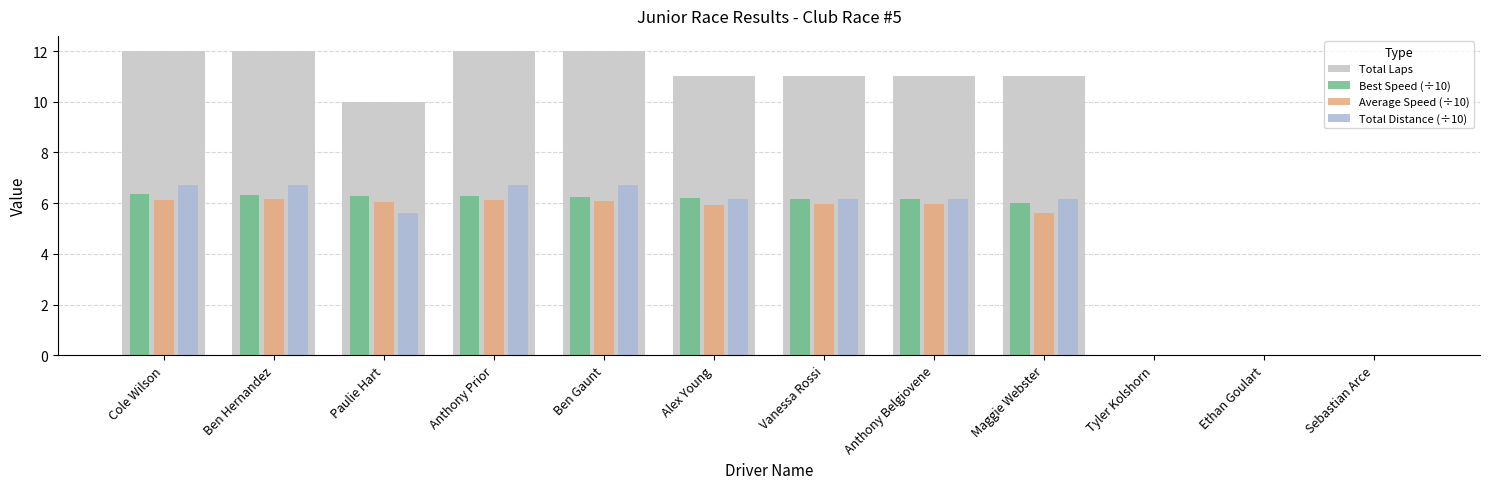

How many groups of bars are there?

12